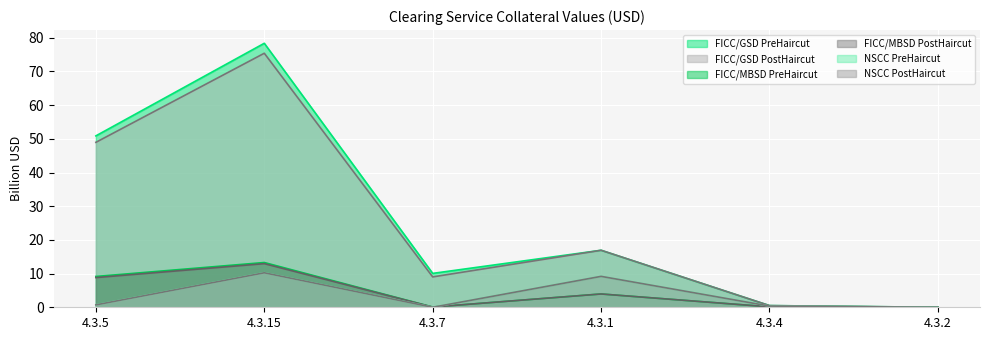

Reading left to right, what are all the values shown in this chart?

FICC/GSD PreHaircut: 50.9	78.4	10.1	16.9	0.5	0.0
FICC/GSD PostHaircut: 49.0	75.4	9.0	16.9	0.5	0.0
FICC/MBSD PreHaircut: 9.1	13.3	0.1	4.0	0.1	0.0
FICC/MBSD PostHaircut: 8.8	13.0	0.1	4.0	0.1	0.0
NSCC PreHaircut: 0.7	10.3	0.0	9.2	0.3	0.0
NSCC PostHaircut: 0.7	10.2	0.0	9.2	0.3	0.0